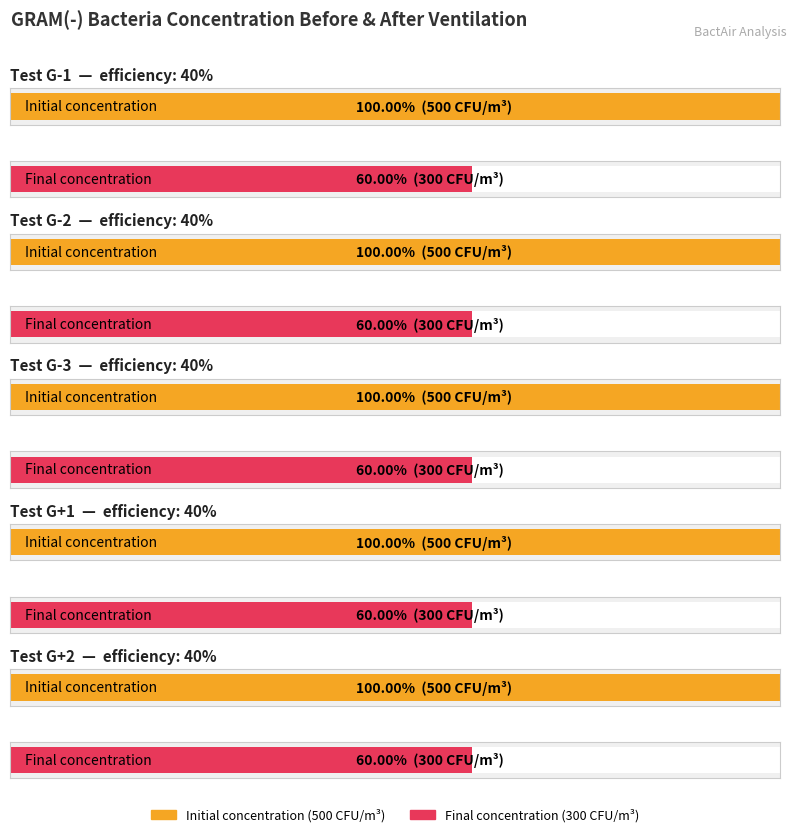

Reading right to left, transcribe all the data shown in this chart.

Initial concentration: Test G+2=500	Test G+1=500	Test G-3=500	Test G-2=500	Test G-1=500
Final concentration: Test G+2=300	Test G+1=300	Test G-3=300	Test G-2=300	Test G-1=300